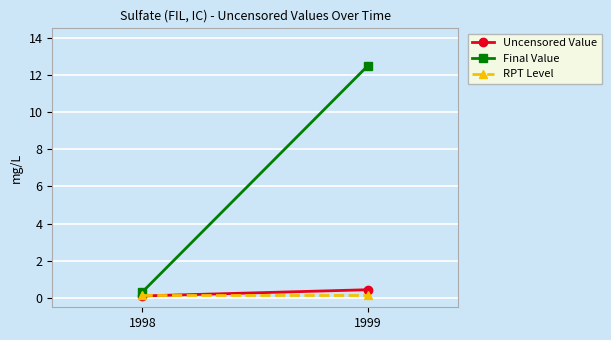

What are all the series names shown in the legend?

Uncensored Value, Final Value, RPT Level